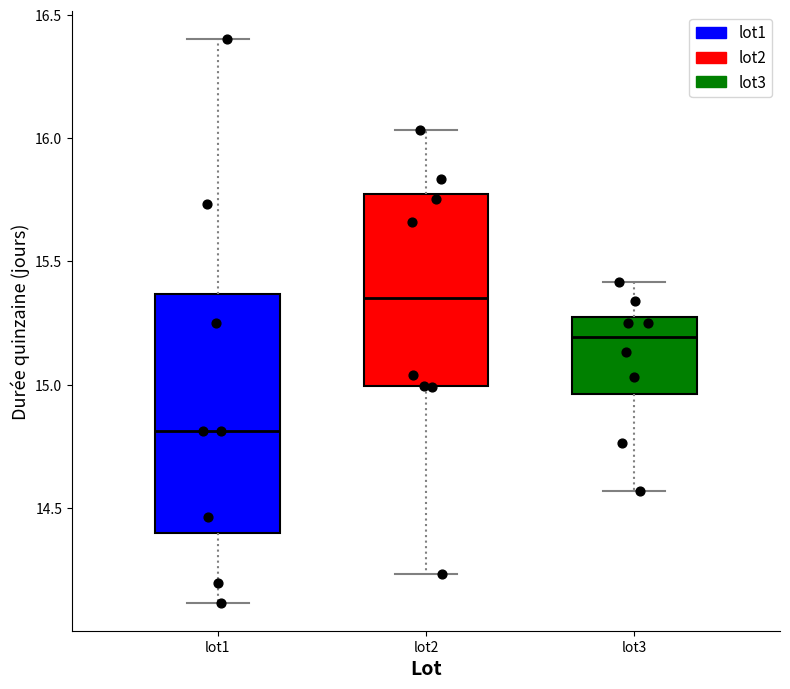

Where is the upper edge of the box for lot2 on the y-axis? The values are not printed on the chart, so give them approximately, as read against the axis.

15.75